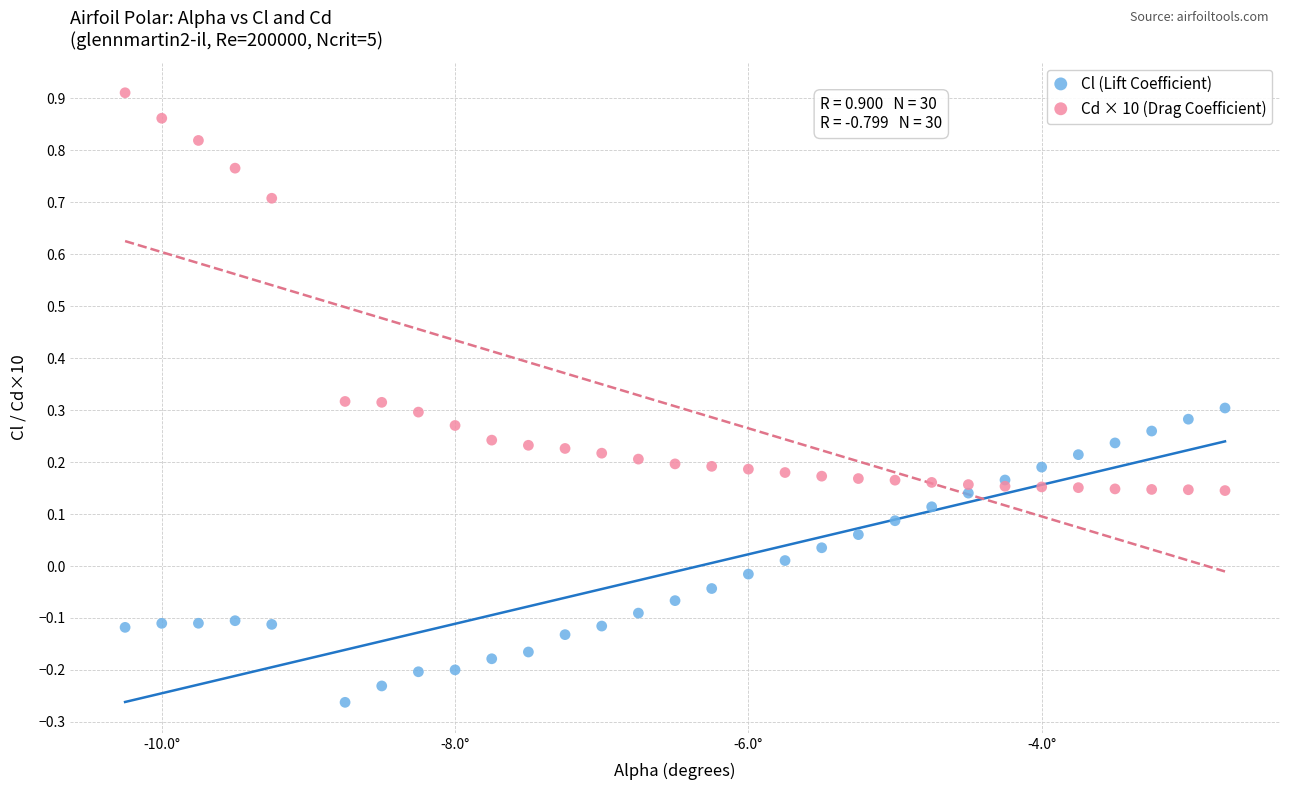

What are all the series names shown in the legend?

Cl (Lift Coefficient), Cd × 10 (Drag Coefficient)